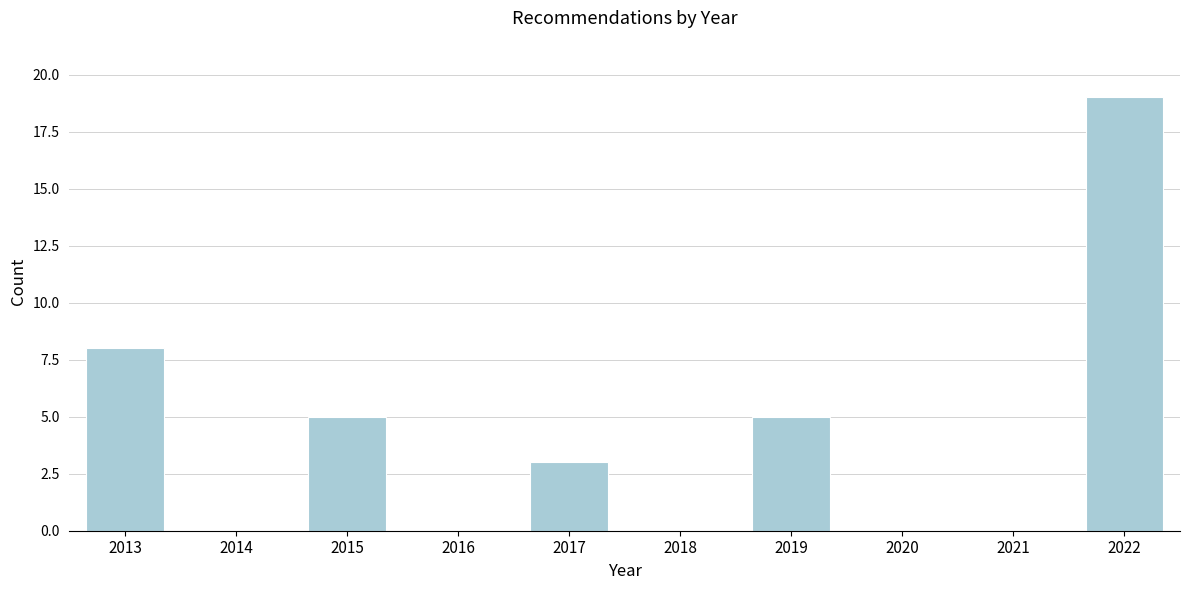

Reading left to right, list all the values displayed in this chart.

2013=8	2014=0	2015=5	2016=0	2017=3	2018=0	2019=5	2020=0	2021=0	2022=19